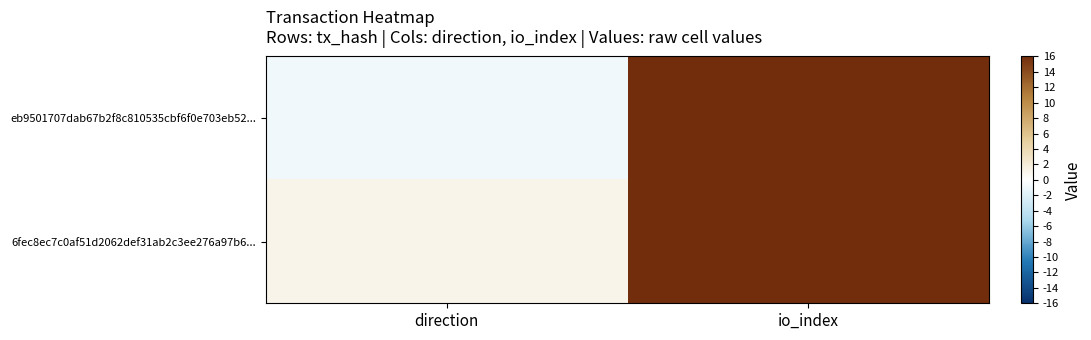

List the series in order of their peak value, lowest first.

6fec8ec7c0af51d2062def31ab2c3ee276a97b6..., eb9501707dab67b2f8c810535cbf6f0e703eb52...